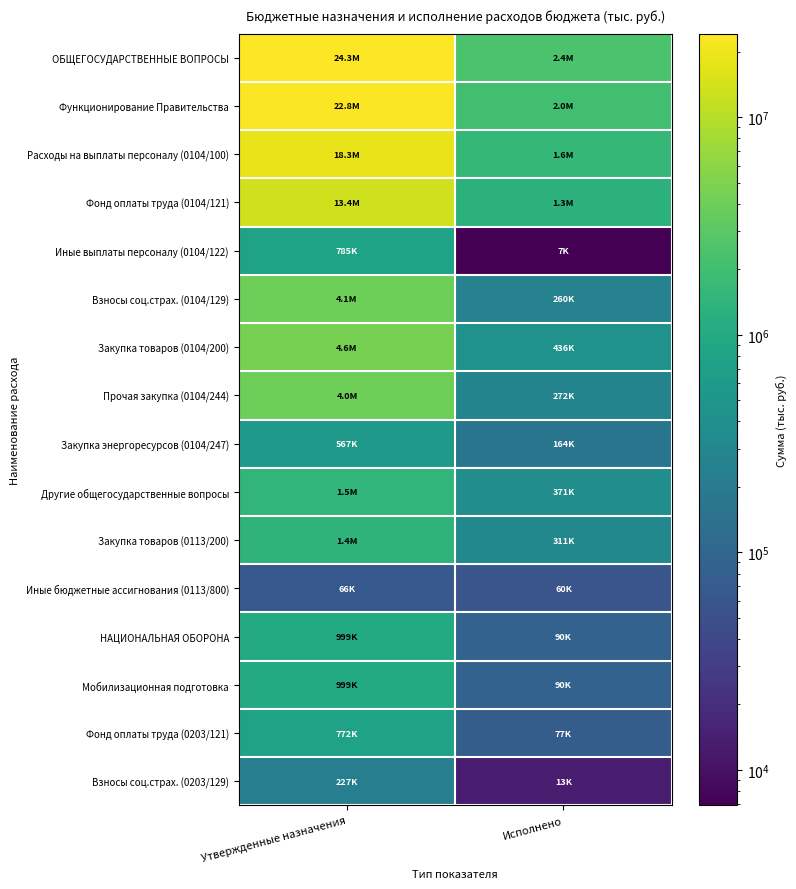

Reading left to right, transcribe all the data shown in this chart.

ОБЩЕГОСУДАРСТВЕННЫЕ ВОПРОСЫ: Утвержденные назначения=24282500.0	Исполнено=2387270.4
Функционирование Правительства: Утвержденные назначения=22815600.0	Исполнено=2015886.9
Расходы на выплаты персоналу (0104/100): Утвержденные назначения=18251100.0	Исполнено=1579855.6
Фонд оплаты труда (0104/121): Утвержденные назначения=13414400.0	Исполнено=1313322.6
Иные выплаты персоналу (0104/122): Утвержденные назначения=785000.0	Исполнено=6868.3
Взносы соц.страх. (0104/129): Утвержденные назначения=4051700.0	Исполнено=259664.7
Закупка товаров (0104/200): Утвержденные назначения=4564500.0	Исполнено=436031.3
Прочая закупка (0104/244): Утвержденные назначения=3997300.0	Исполнено=271900.6
Закупка энергоресурсов (0104/247): Утвержденные назначения=567200.0	Исполнено=164130.8
Другие общегосударственные вопросы: Утвержденные назначения=1466900.0	Исполнено=371383.5
Закупка товаров (0113/200): Утвержденные назначения=1400800.0	Исполнено=311383.5
Иные бюджетные ассигнования (0113/800): Утвержденные назначения=66100.0	Исполнено=60000.0
НАЦИОНАЛЬНАЯ ОБОРОНА: Утвержденные назначения=999000.0	Исполнено=89760.8
Мобилизационная подготовка: Утвержденные назначения=999000.0	Исполнено=89760.8
Фонд оплаты труда (0203/121): Утвержденные назначения=772000.0	Исполнено=76599.7
Взносы соц.страх. (0203/129): Утвержденные назначения=227000.0	Исполнено=13161.1